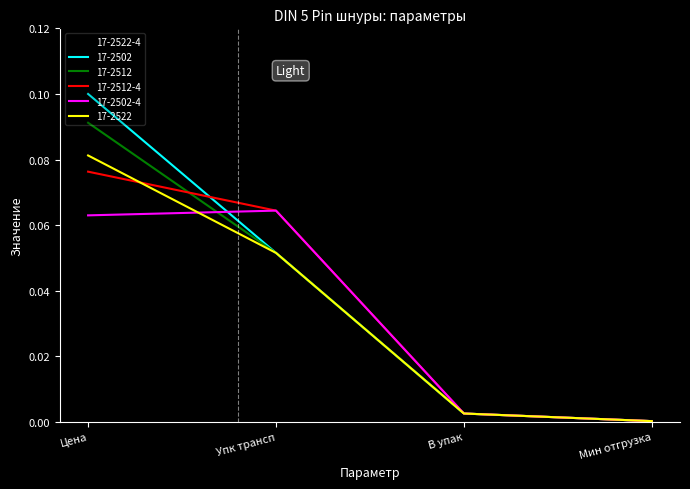

At which category is the sum across all series the highest?

Цена